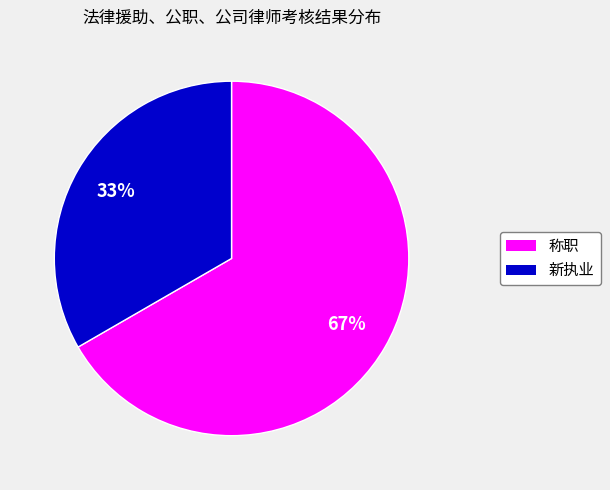

To the nearest percent, what is the combined percentage of 新执业 and 称职?

100%